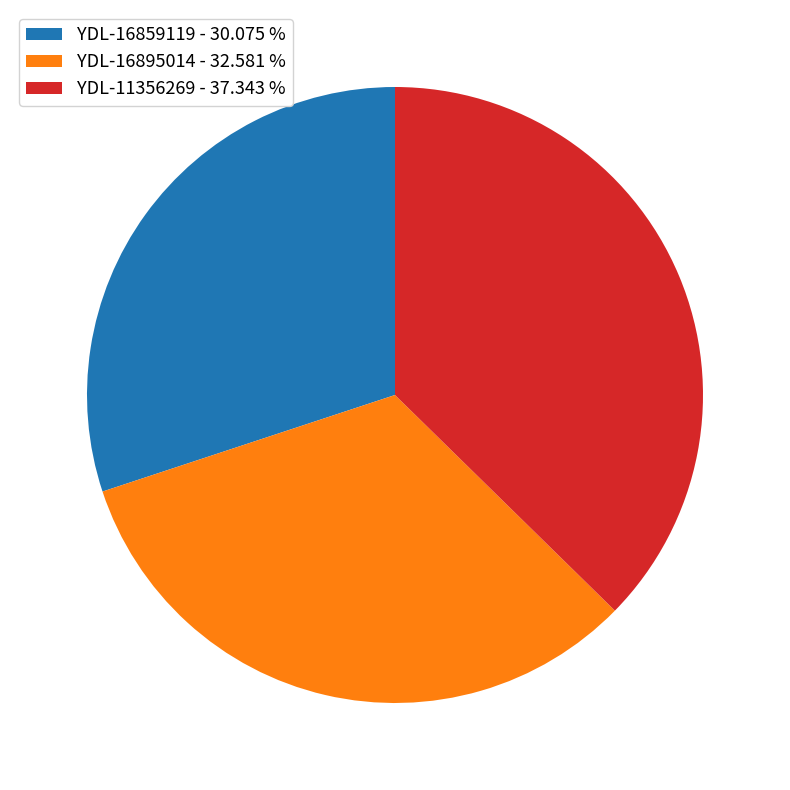

Is YDL-16895014 - 32.581 % the majority of the pie?

No